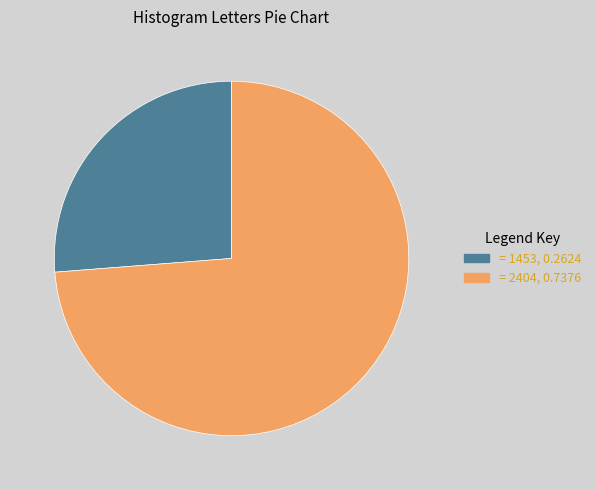

Is there any slice that represents more than half of the pie?

Yes